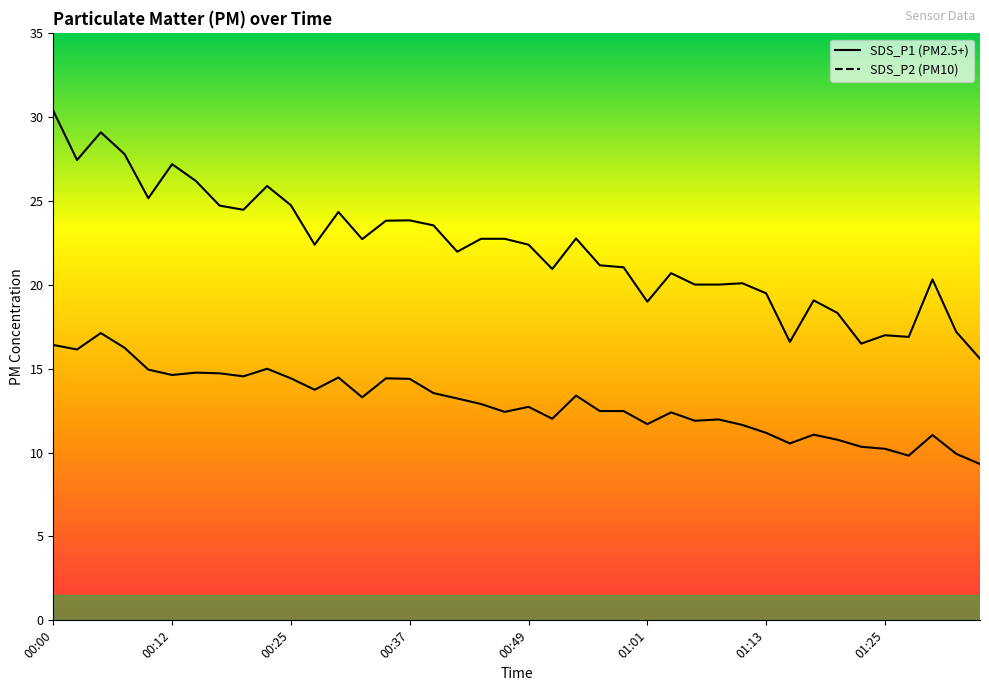

What is the spread (max minus min) of values at 29?

8.5